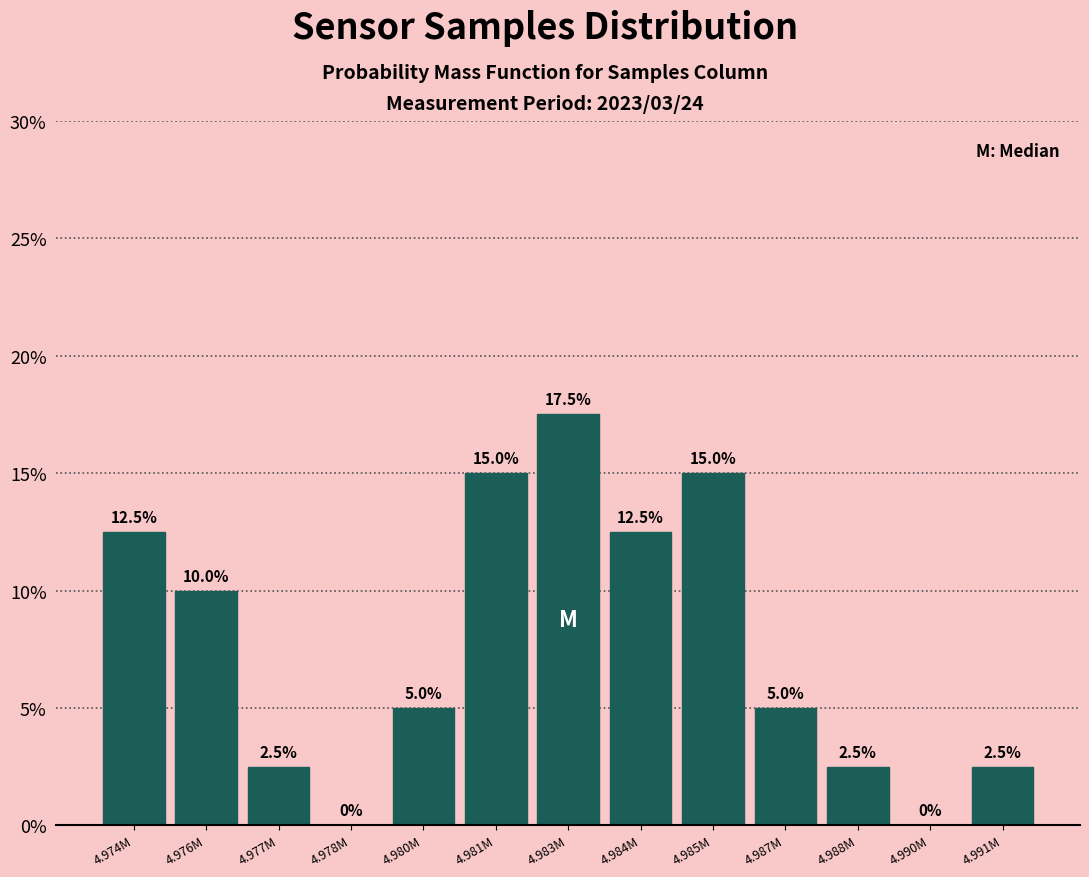

Reading left to right, extract all data points from this chart.

4.974M=12.5	4.976M=10.0	4.977M=2.5	4.978M=0.0	4.980M=5.0	4.981M=15.0	4.983M=17.5	4.984M=12.5	4.985M=15.0	4.987M=5.0	4.988M=2.5	4.990M=0.0	4.991M=2.5